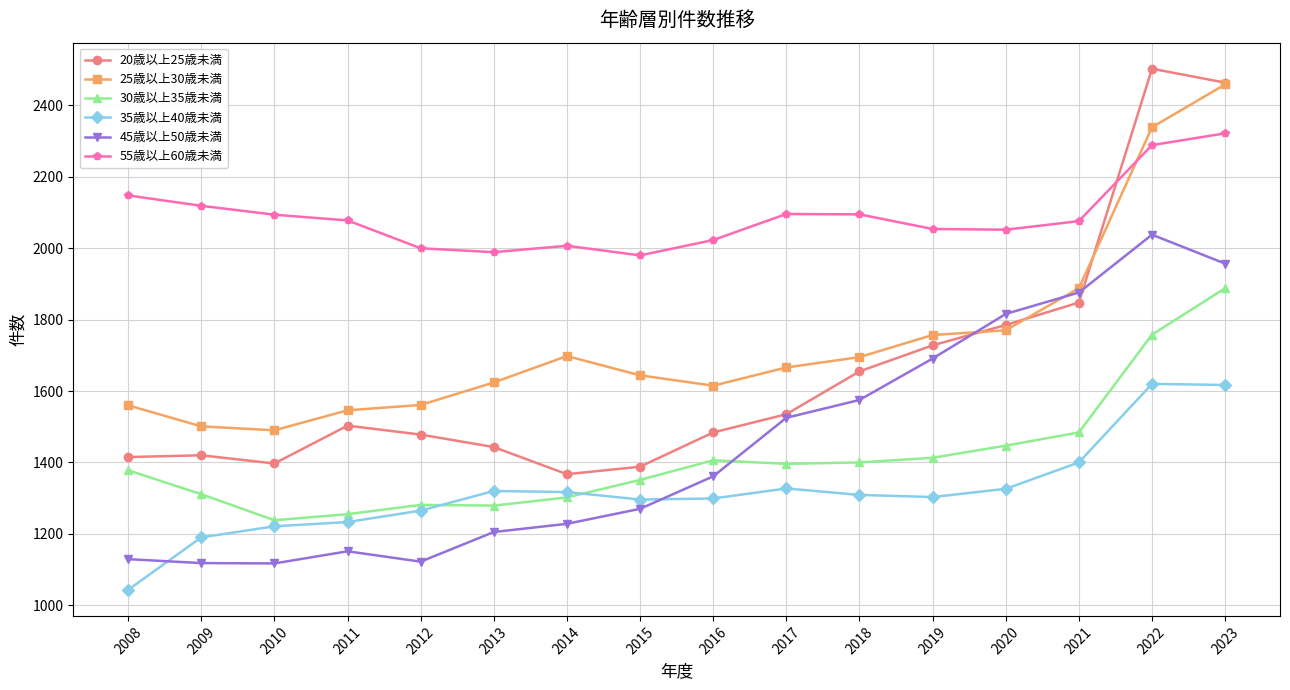

Is it true that 45歳以上50歳未満 equals 2886 at 2022?

False